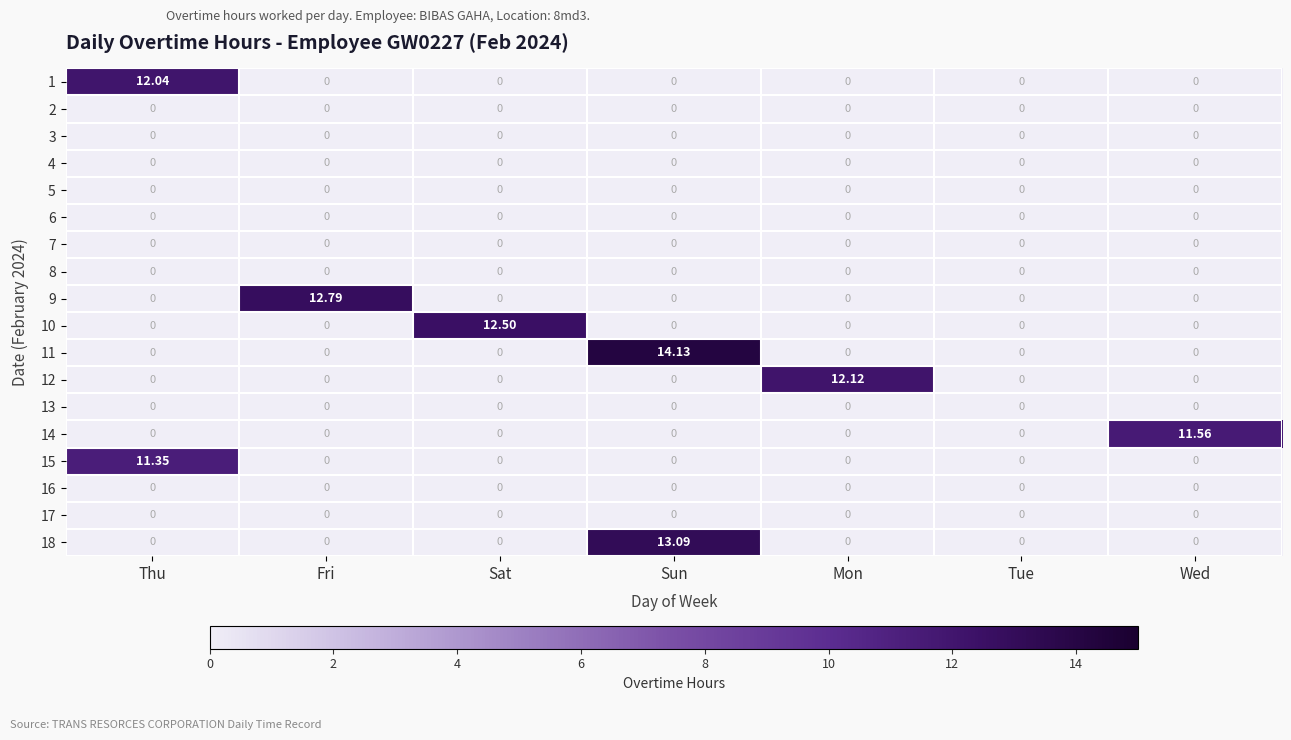

Which label corresponds to the largest value in the chart?

Sun